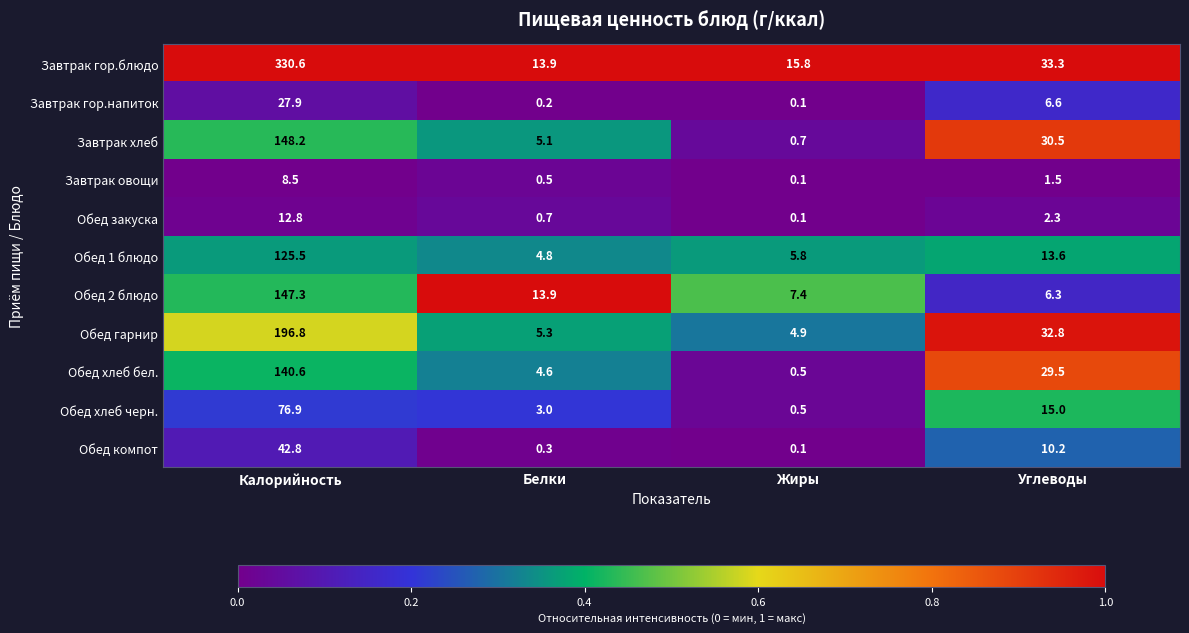

Is it true that Обед хлеб бел. equals 4.6 at Белки?

True